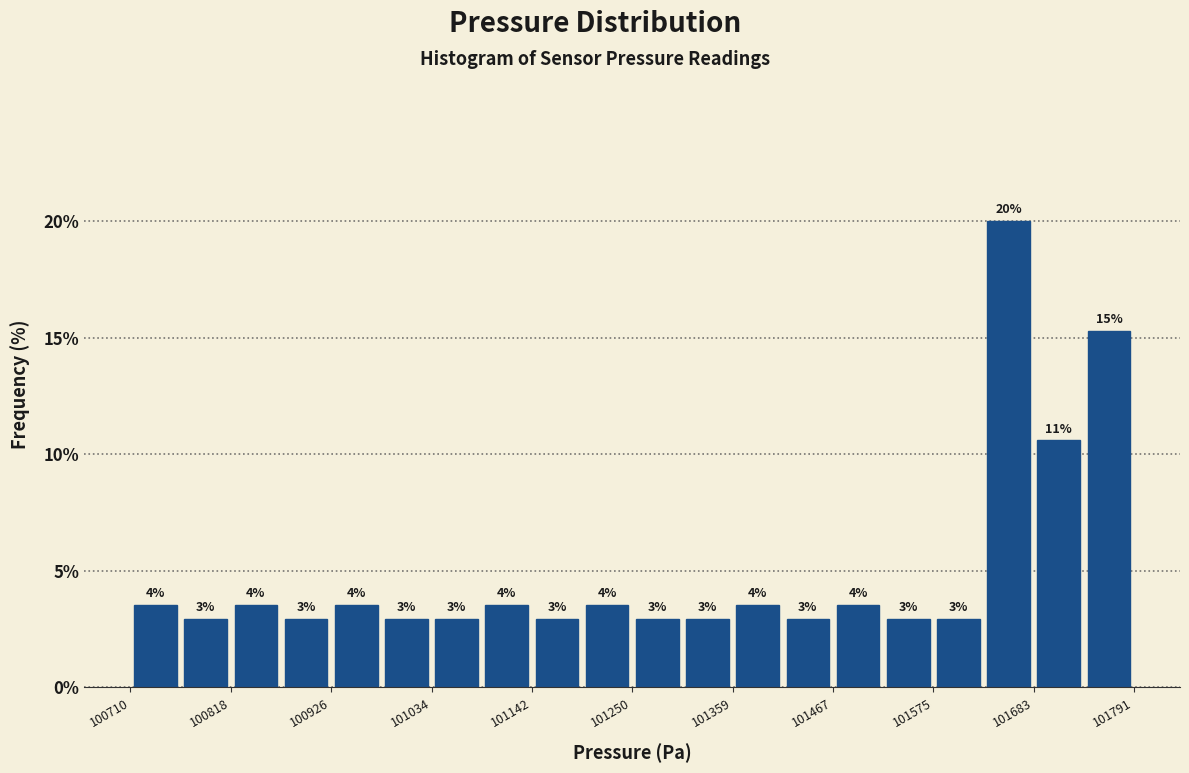

Read against the x-axis, roughly where is the centre of the tallest bar?

101660